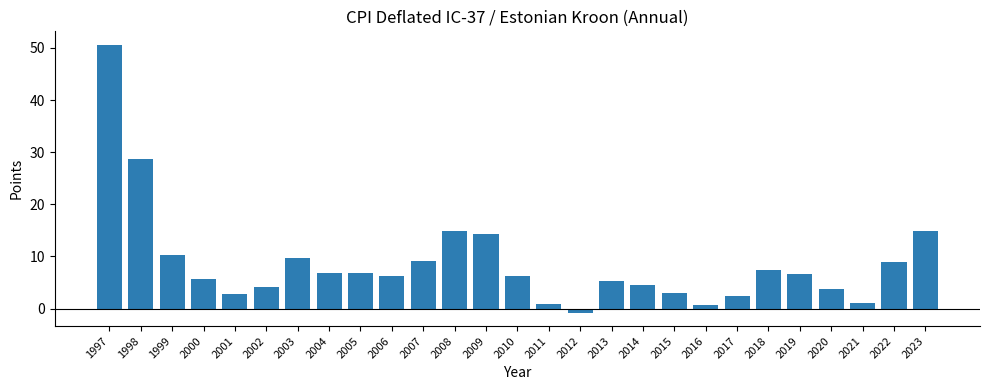

How many data points does each series have?

27